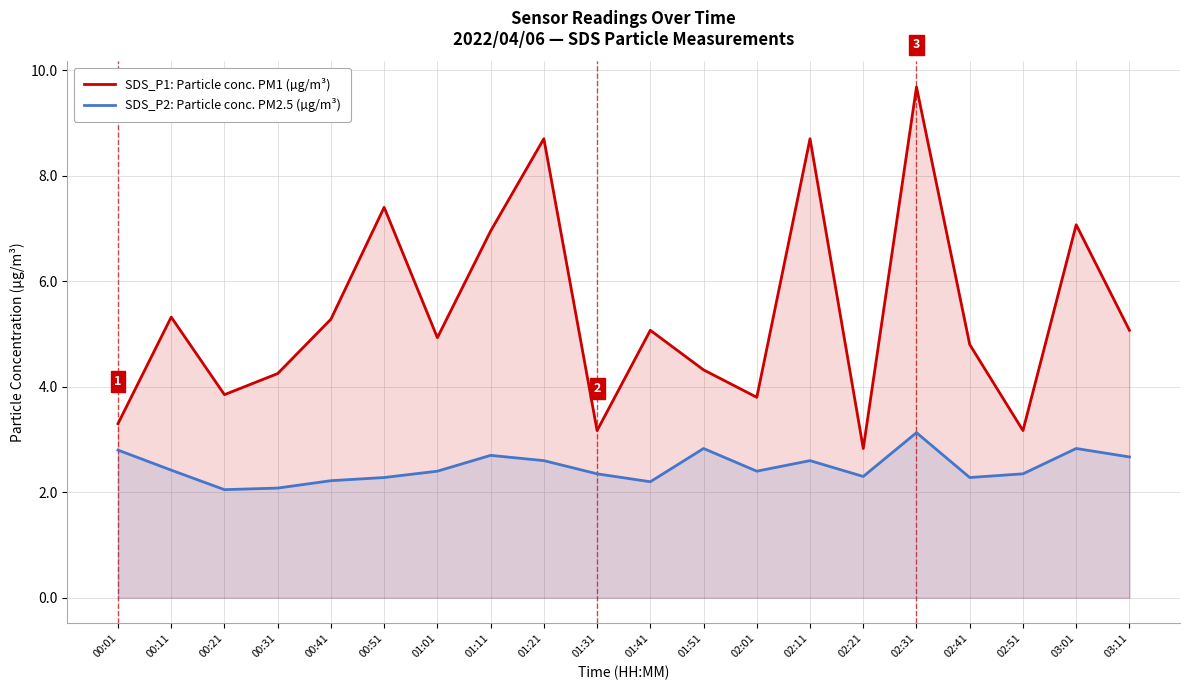

What are all the series names shown in the legend?

SDS_P1: Particle conc. PM1 (µg/m³), SDS_P2: Particle conc. PM2.5 (µg/m³)